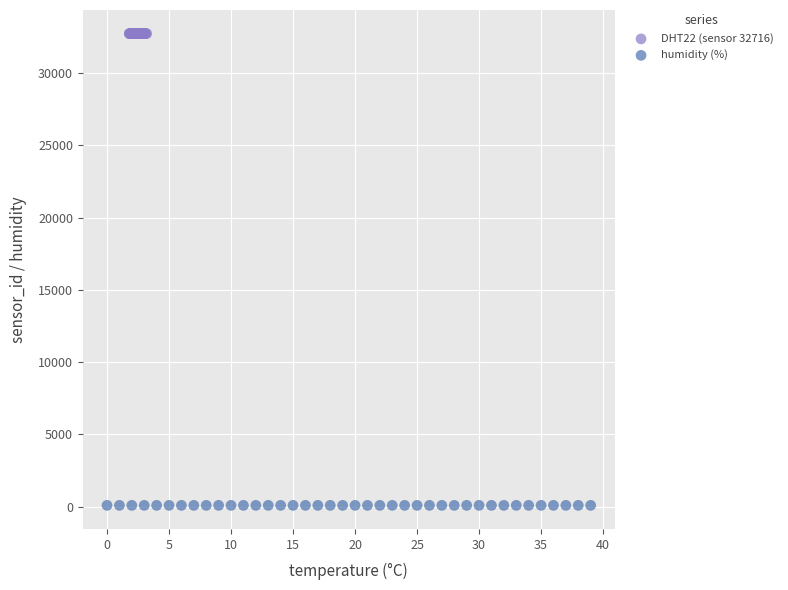

Which series contains the lowest Y value?

humidity (%)